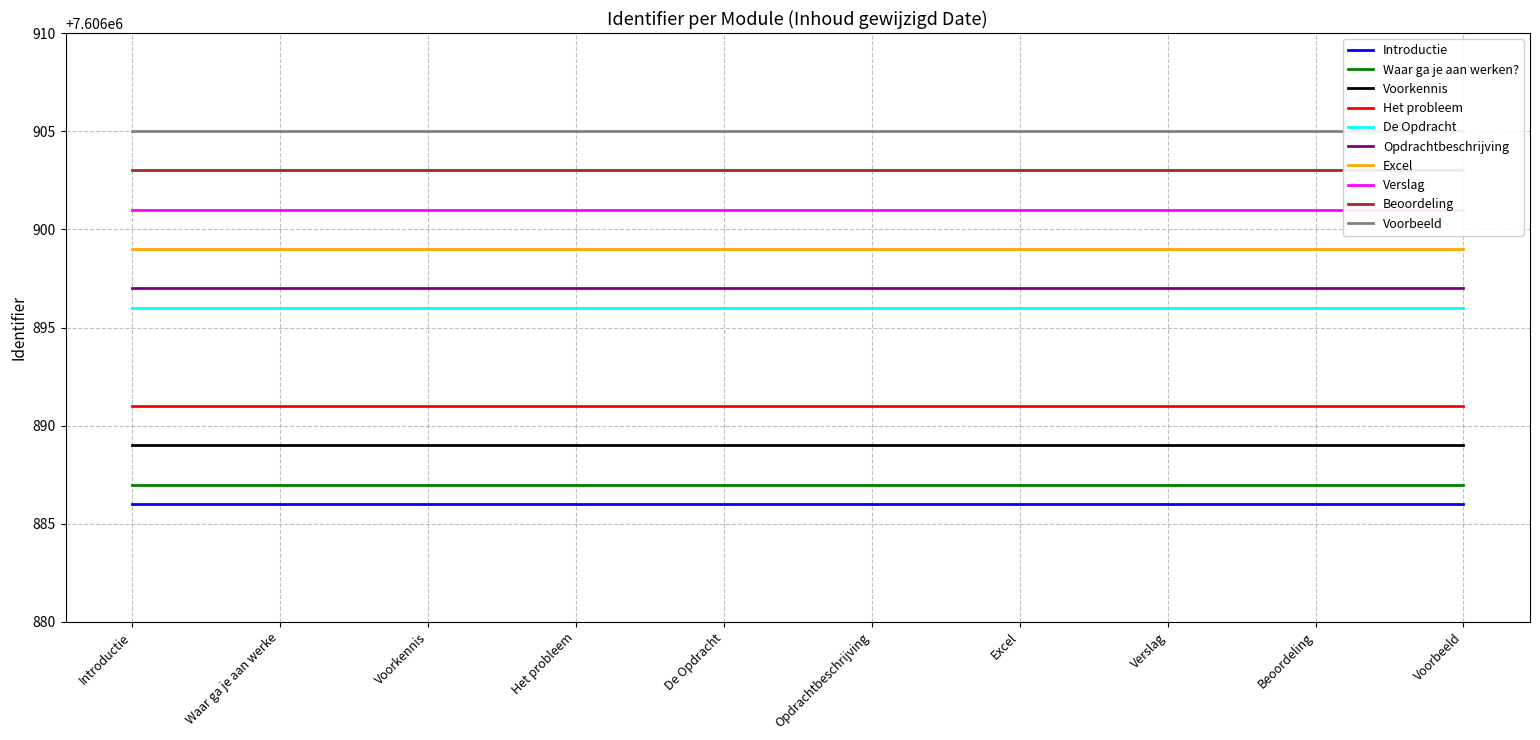

True or false: the data shows 3345207 at 2023-06-18 20:54:07.

False